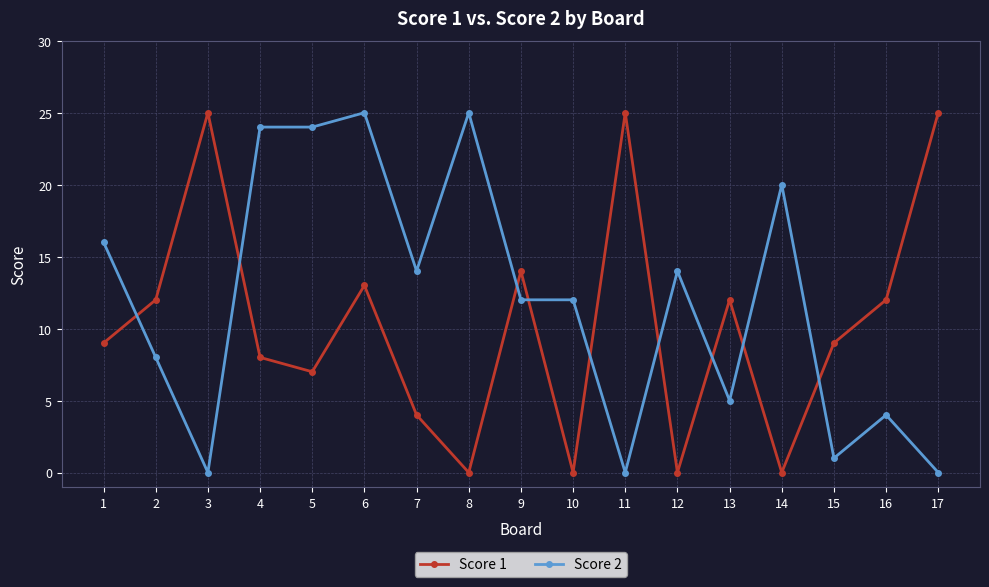

What is the difference between the Score 1 values at 6 and 16?

1